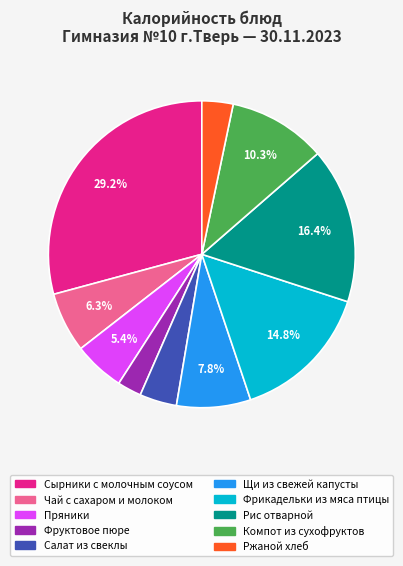

To the nearest percent, what is the average slice percentage?

10%